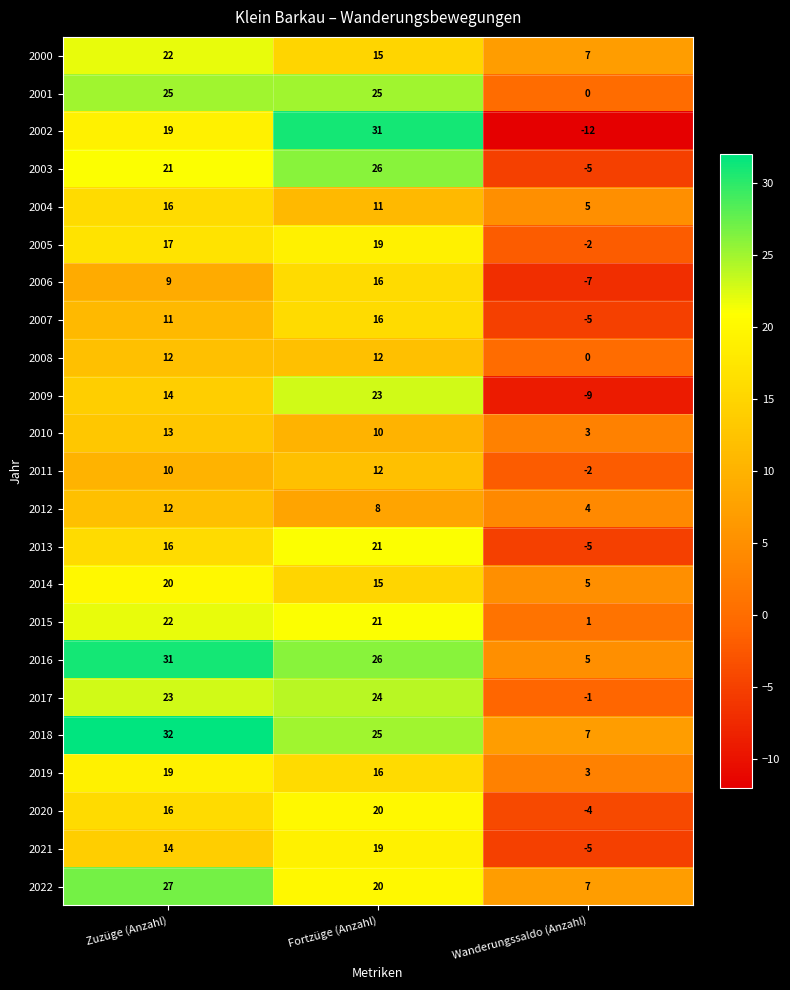

Rank the categories by 2019 value from lowest to highest.

Wanderungssaldo (Anzahl), Fortzüge (Anzahl), Zuzüge (Anzahl)